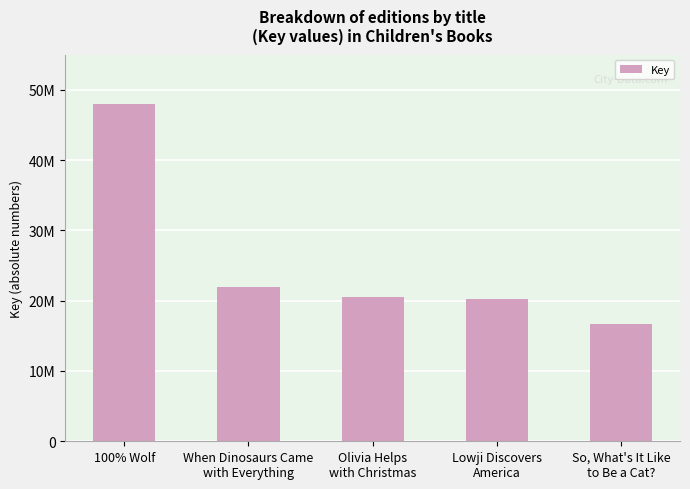

What is the average value?

25495395